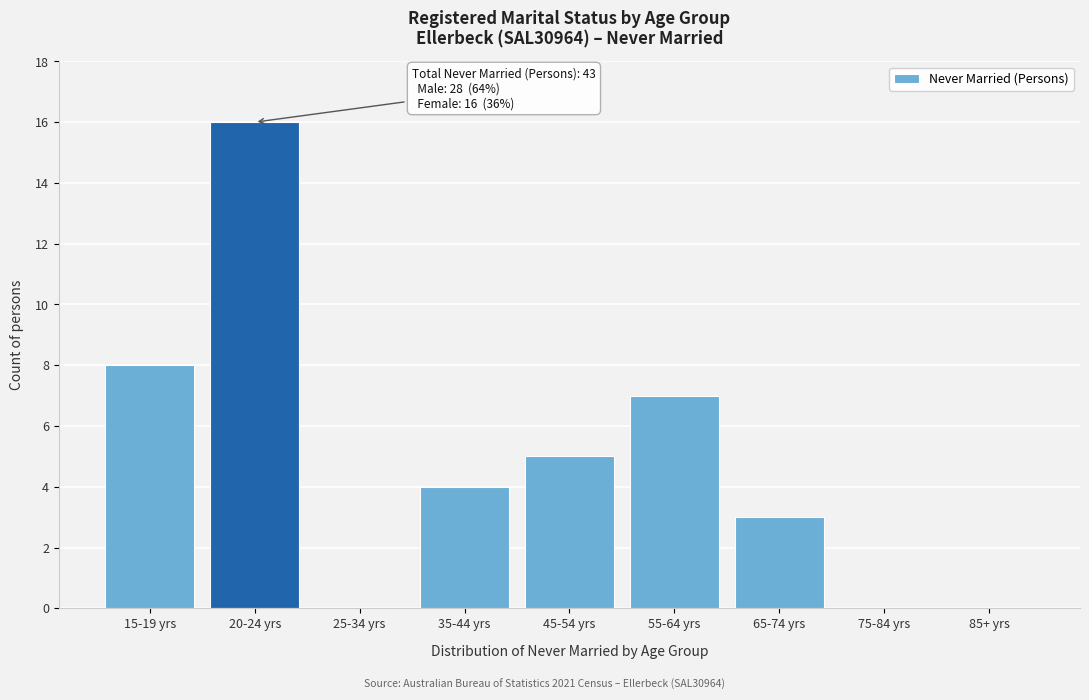

Reading right to left, what are all the values shown in this chart?

85+ yrs=0	75-84 yrs=0	65-74 yrs=3	55-64 yrs=7	45-54 yrs=5	35-44 yrs=4	25-34 yrs=0	20-24 yrs=16	15-19 yrs=8